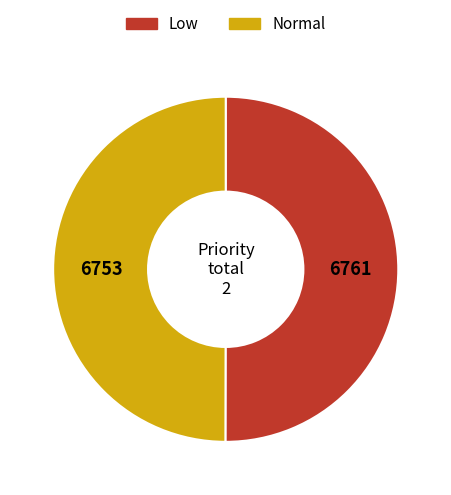

How many slices are in this pie chart?

2